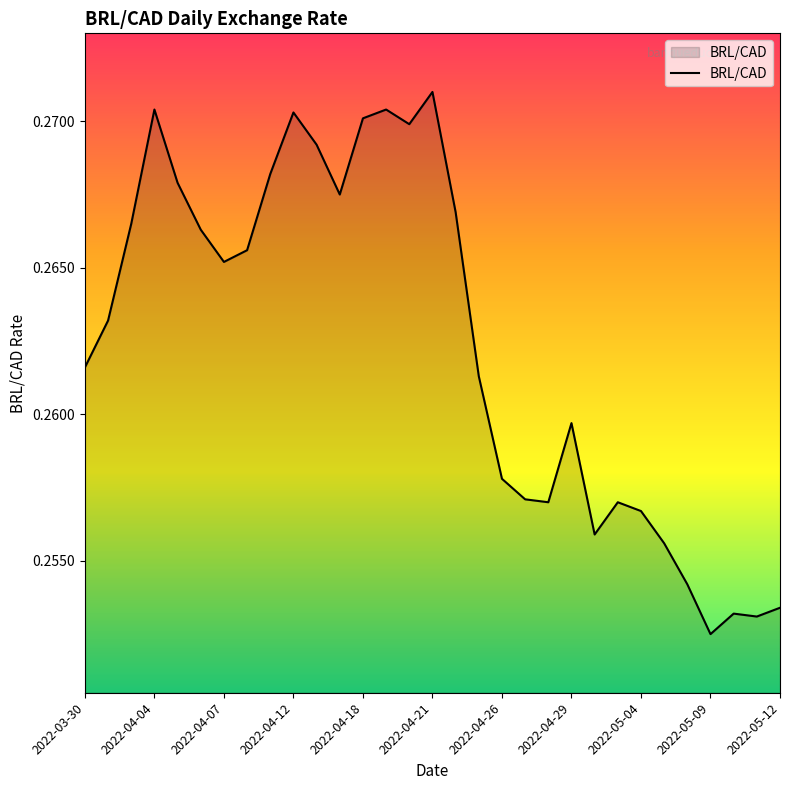

How many interior local valleys (lower than both neighbors) does the data have?

7